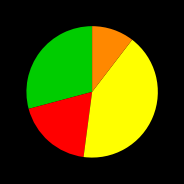

Is there any slice that represents more than half of the pie?

No